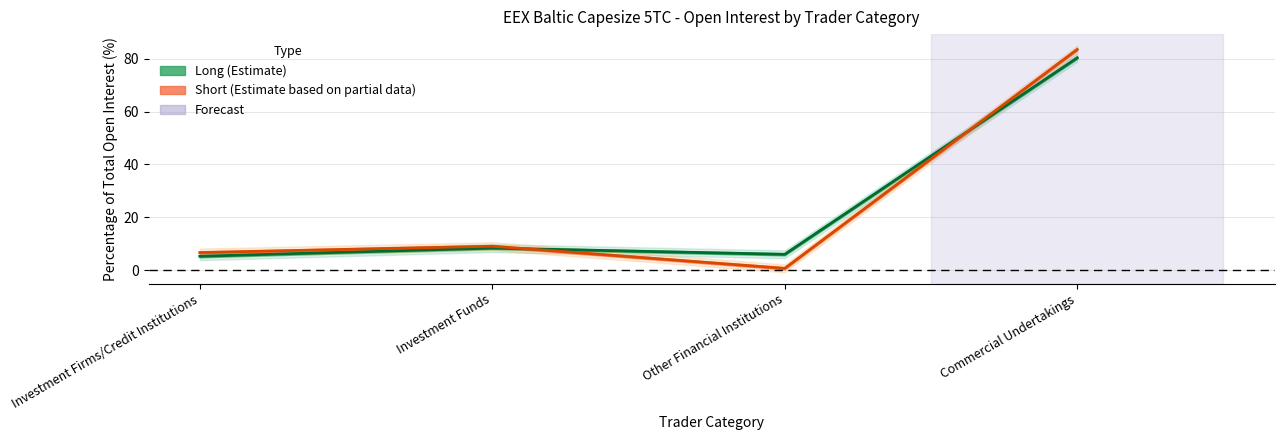

Where does the Long series first go above 8?

Investment Funds